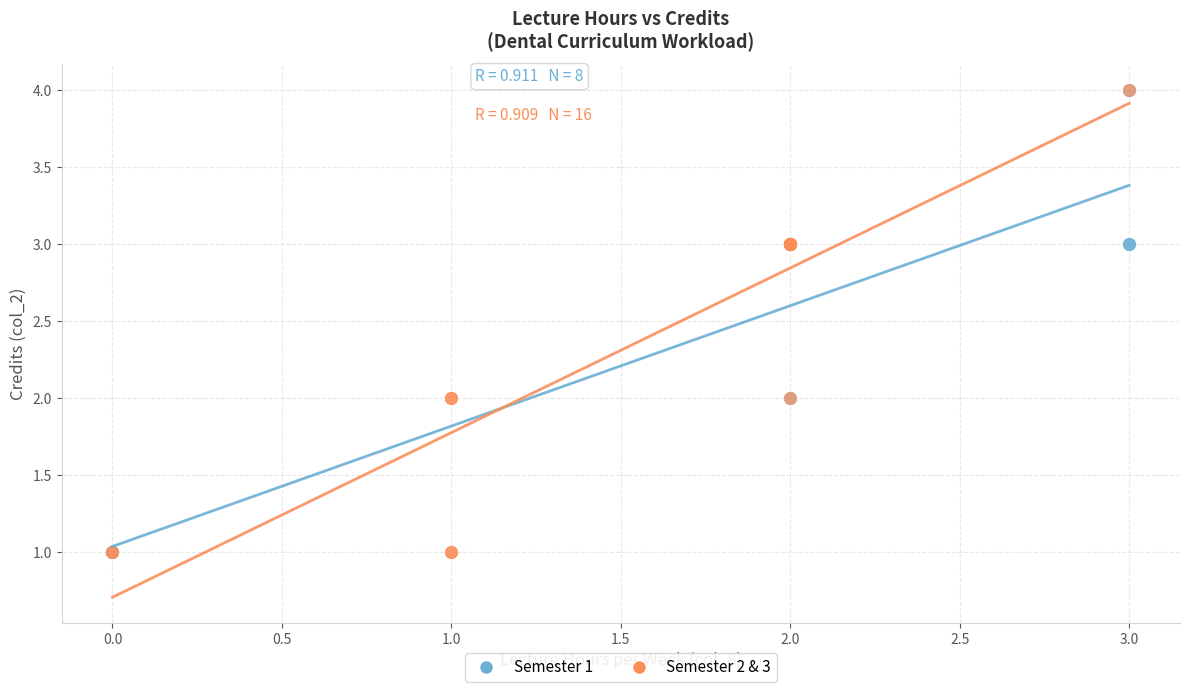

What are all the series names shown in the legend?

Semester 1, Semester 2 & 3